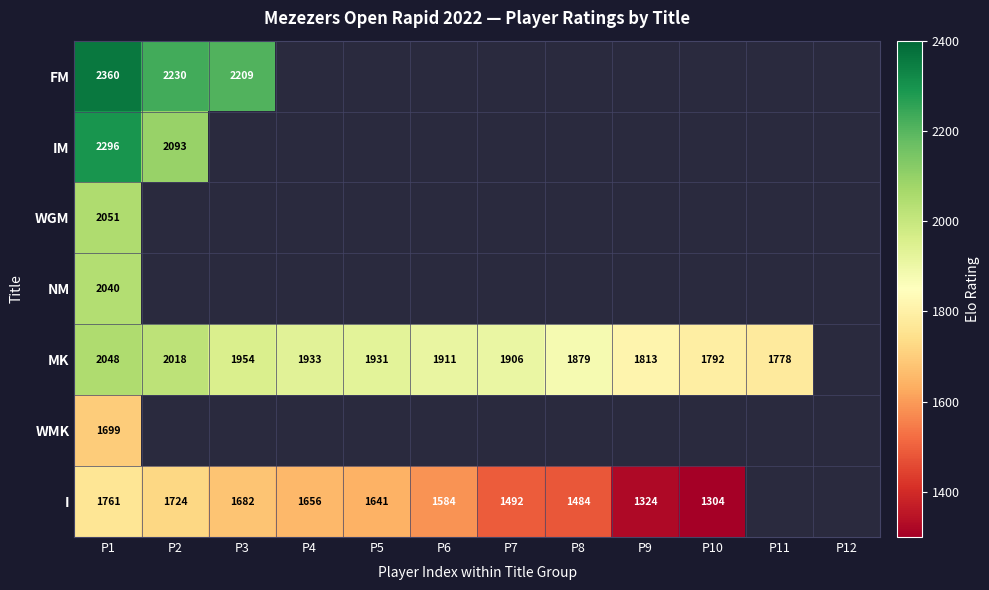

True or false: MK has a value of 1197 at P1.

False